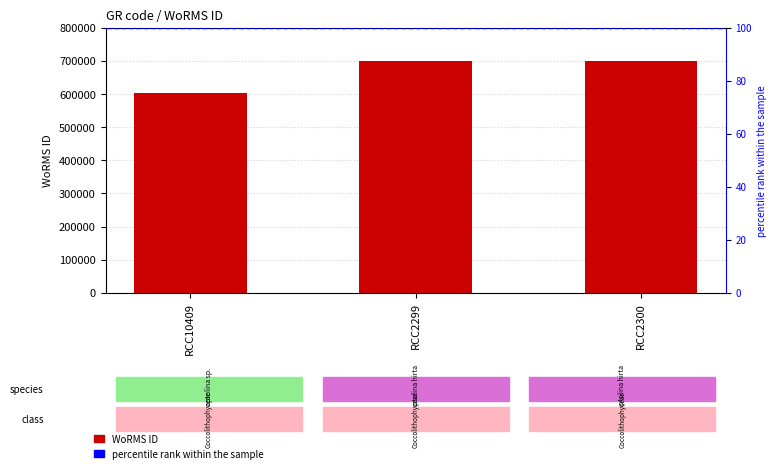

The value at RCC10409 is 280022. True or false?

False